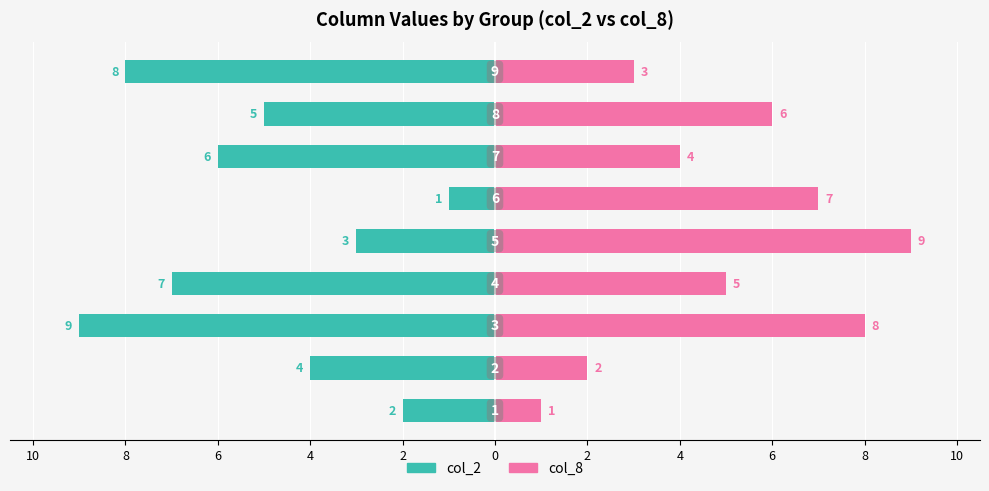

Between 4 and 6, which is larger?

4